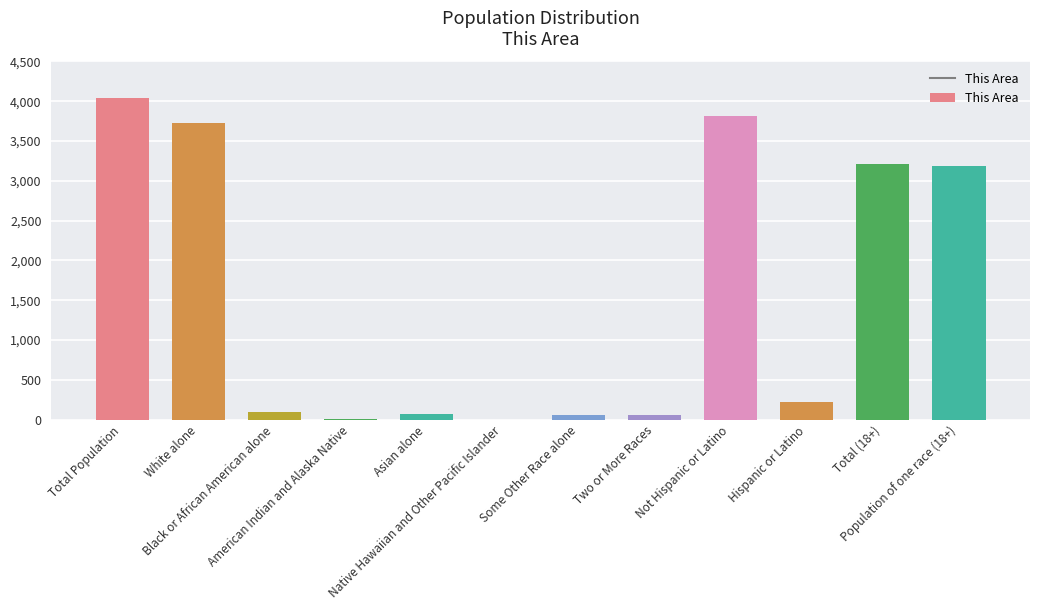

What is the sum of all values?

18505